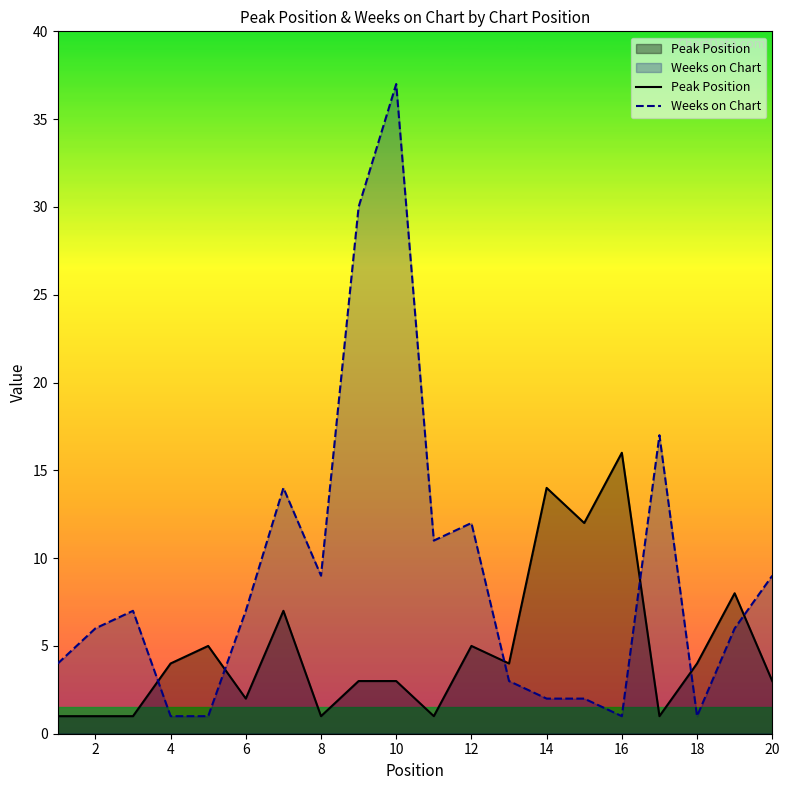

Which series changed the most between 10 and 12?

Weeks on Chart